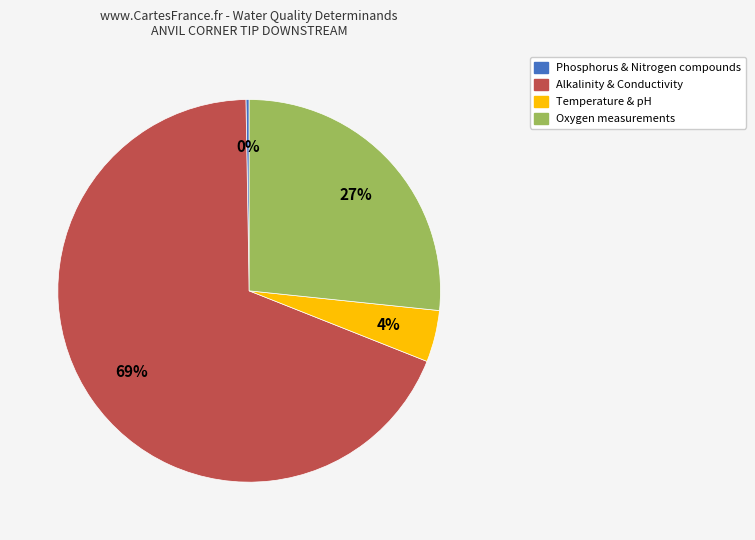

Is there a majority slice in this chart?

Yes